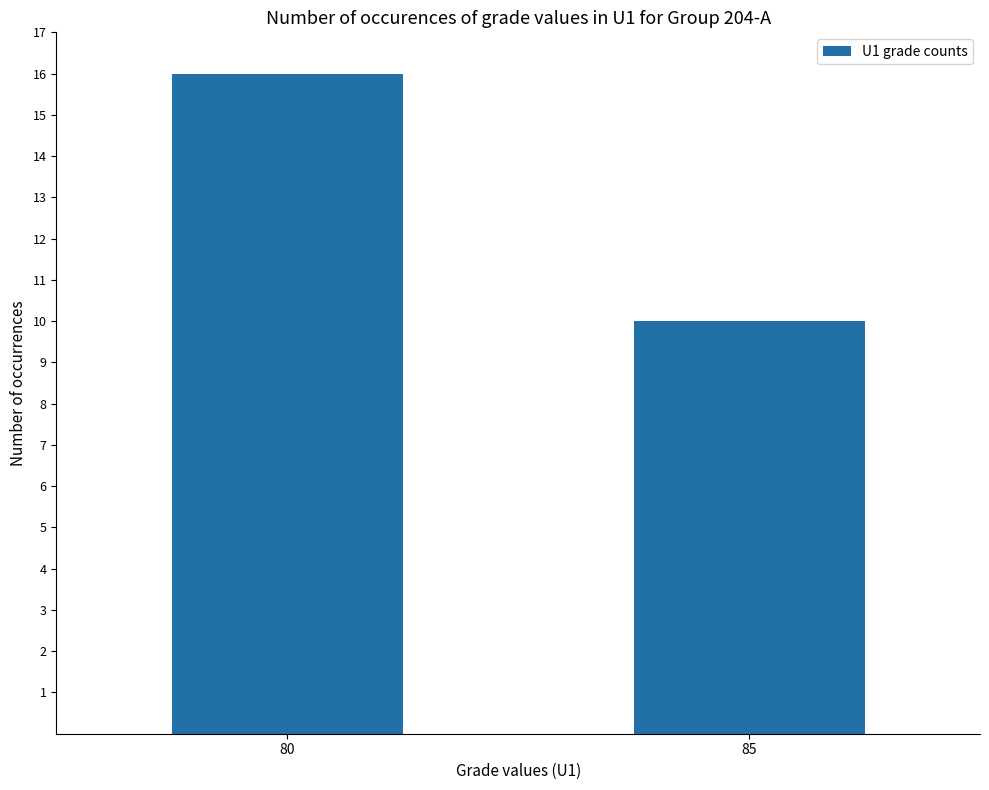

What is the minimum value shown in the chart?

10